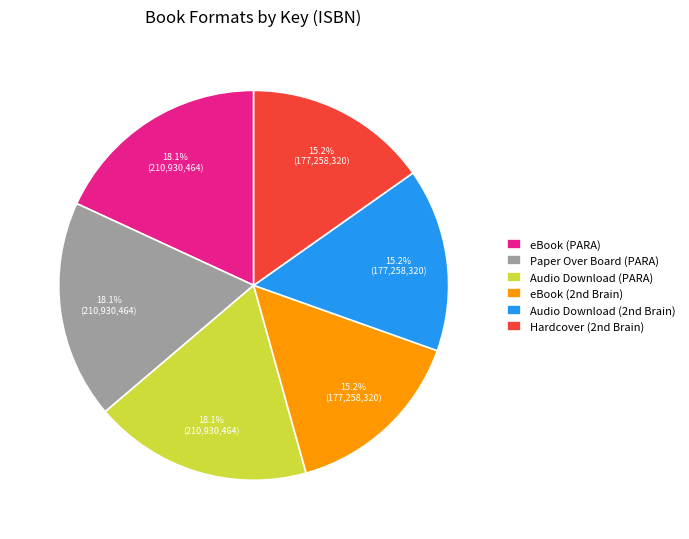

Is there any slice that represents more than half of the pie?

No